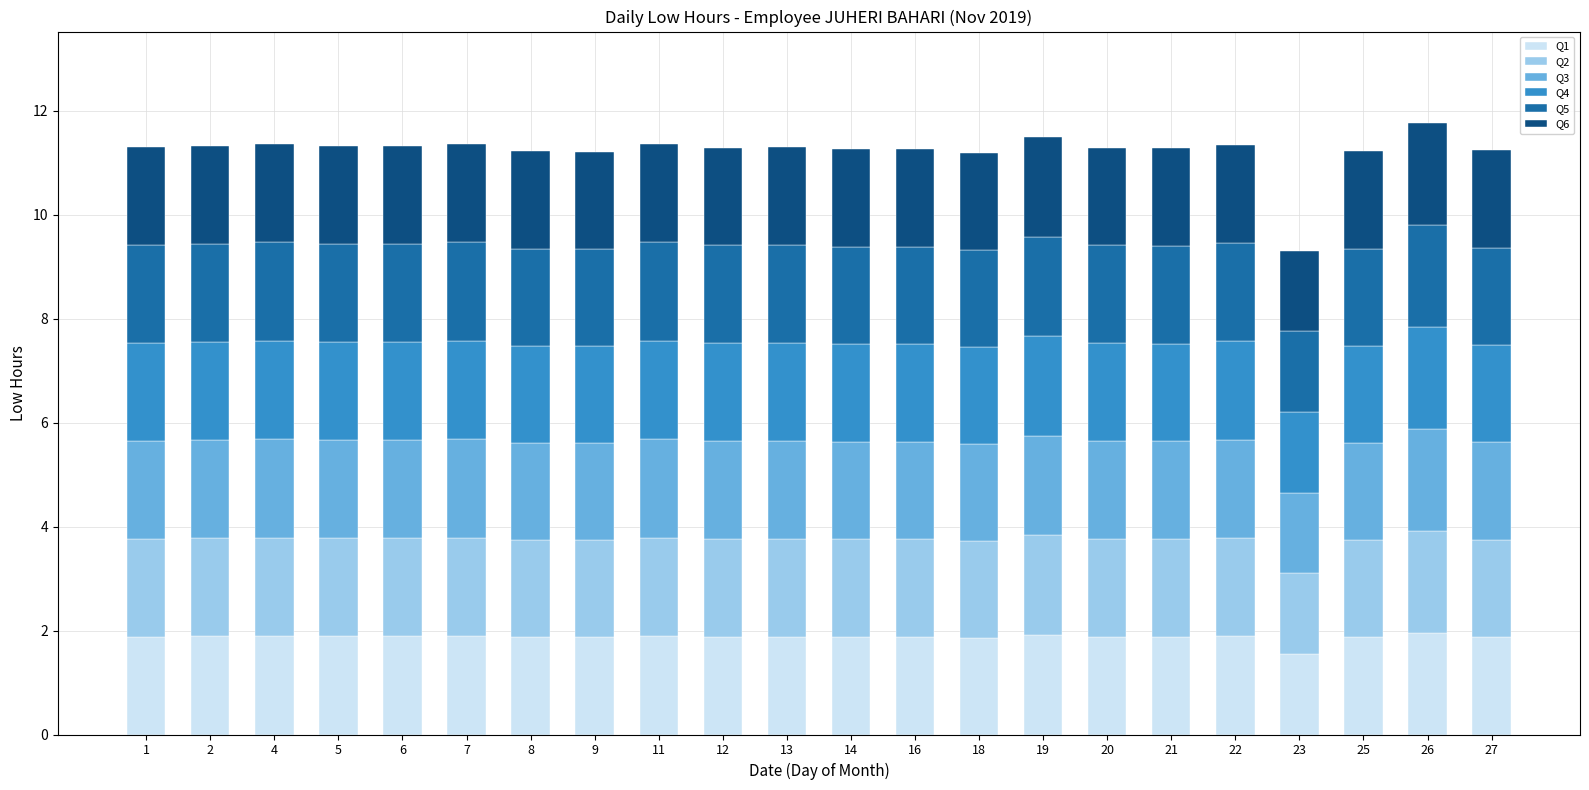

Is it true that Q1 equals 1.9 at 5?

True